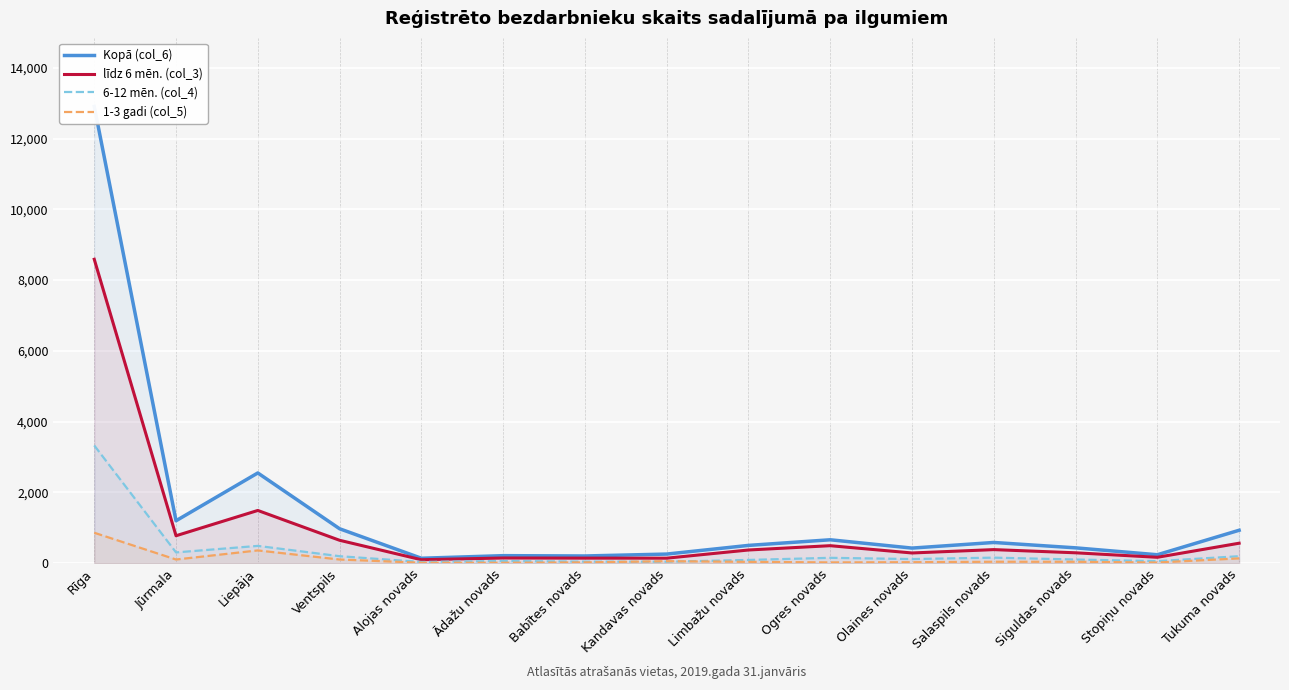

Which series has the widest spread of values?

Kopā (col_6)